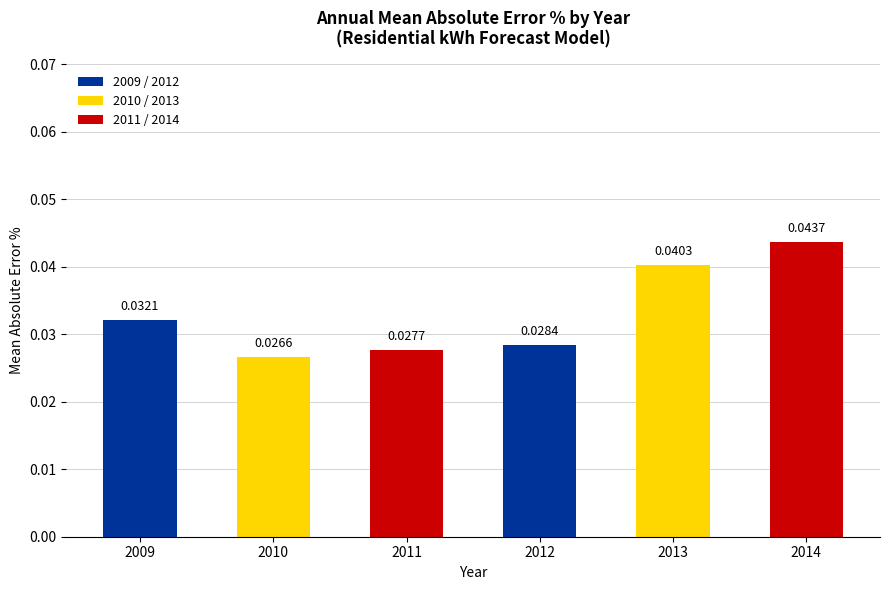

How many bars are there in total?

6